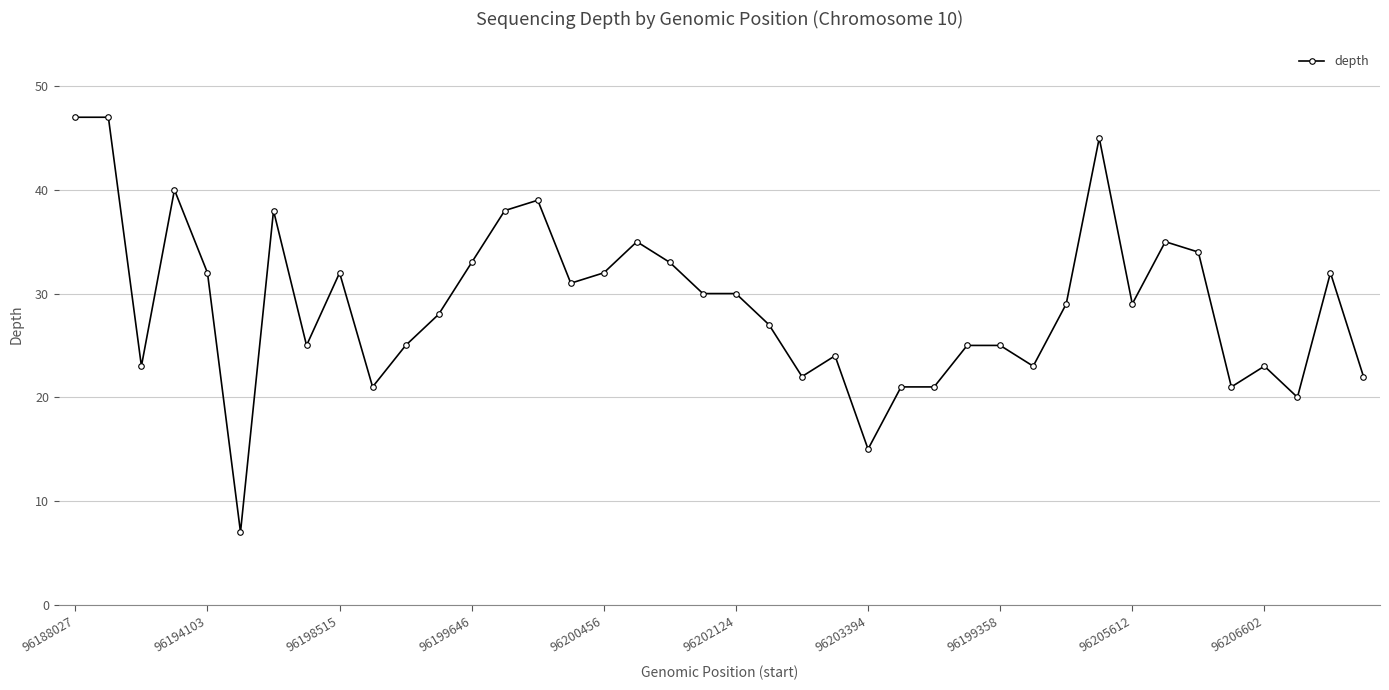

What is the minimum value shown in the chart?

7